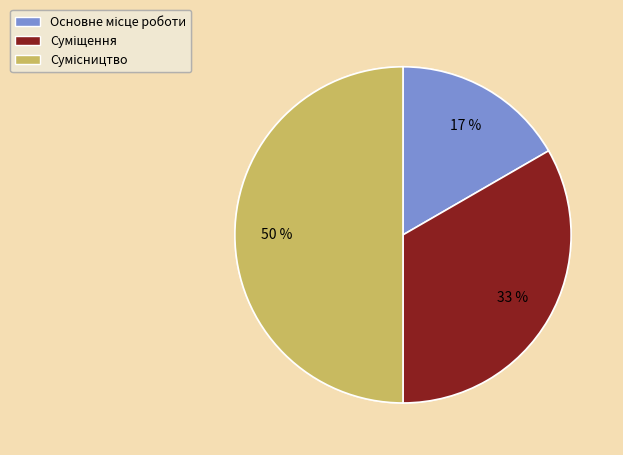

Count the number of slices in the pie.

3